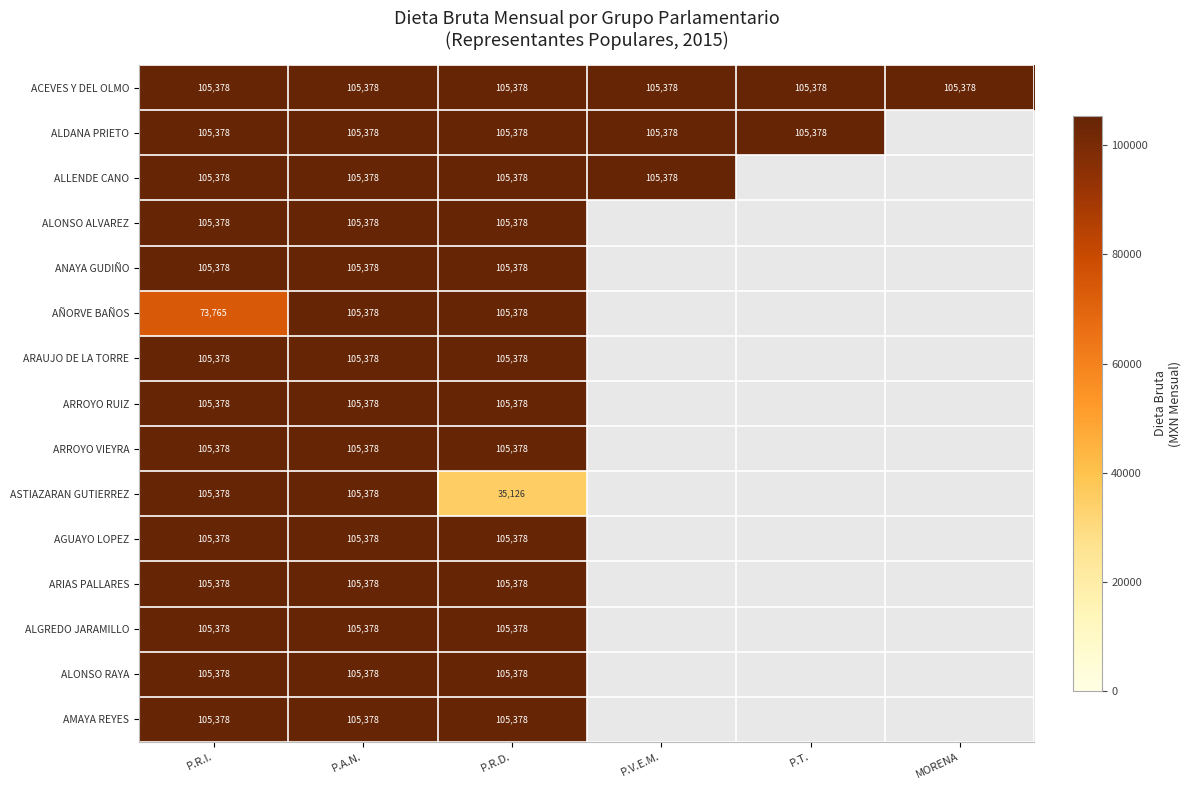

Count the number of data series in this chart.

15